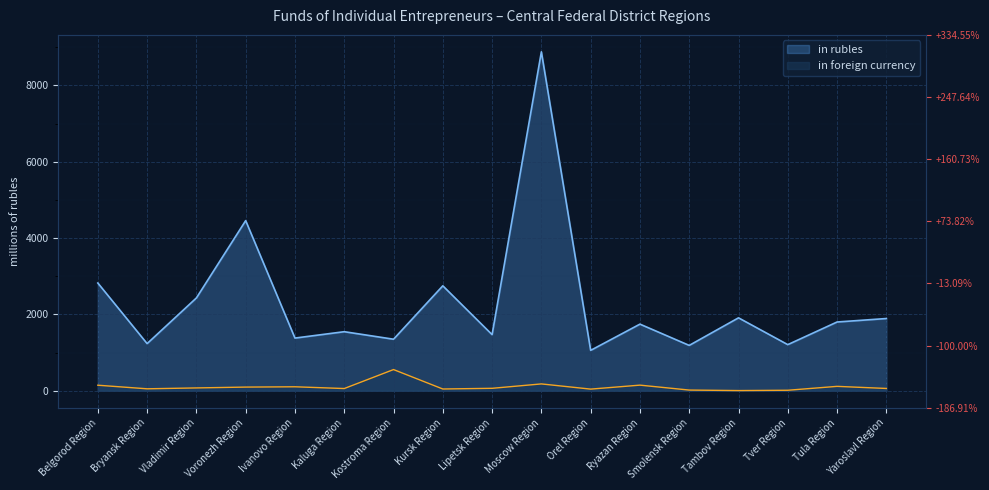

How many series are shown in this chart?

2